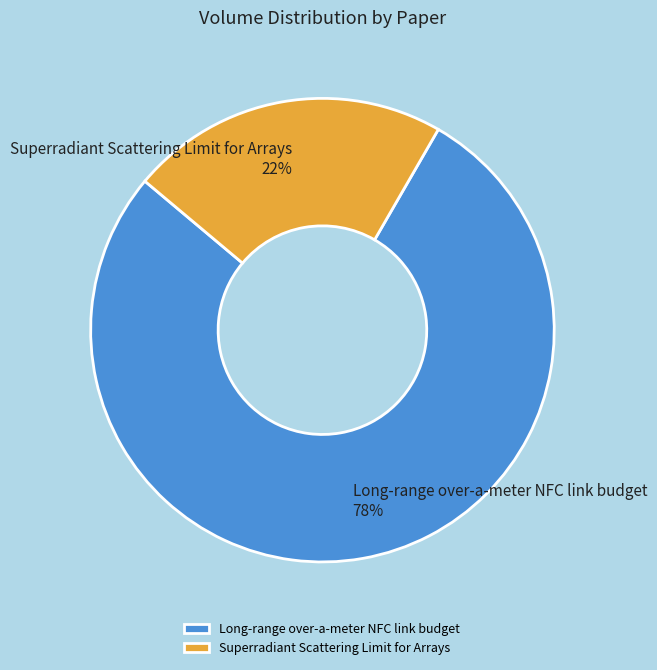

To the nearest percent, what portion does Superradiant Scattering Limit for Arrays represent?

22%